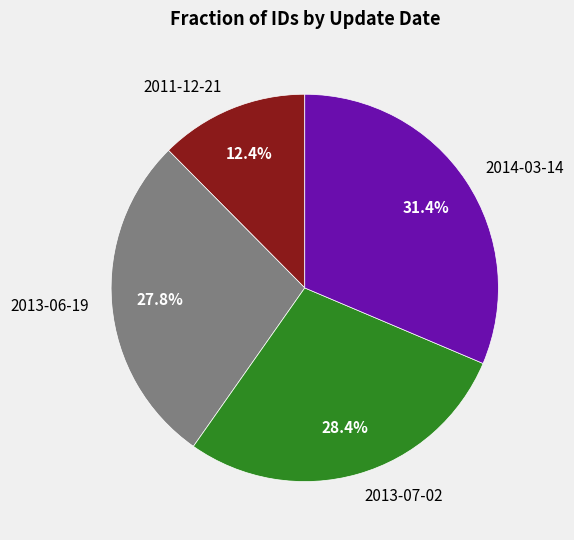

To the nearest percent, what is the combined percentage of 2014-03-14 and 2011-12-21?

44%